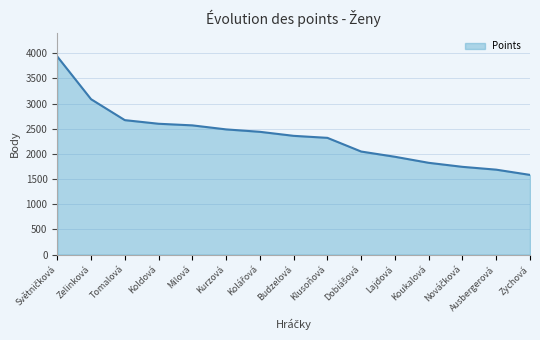

True or false: the data has more than 1 interior local peaks.

False